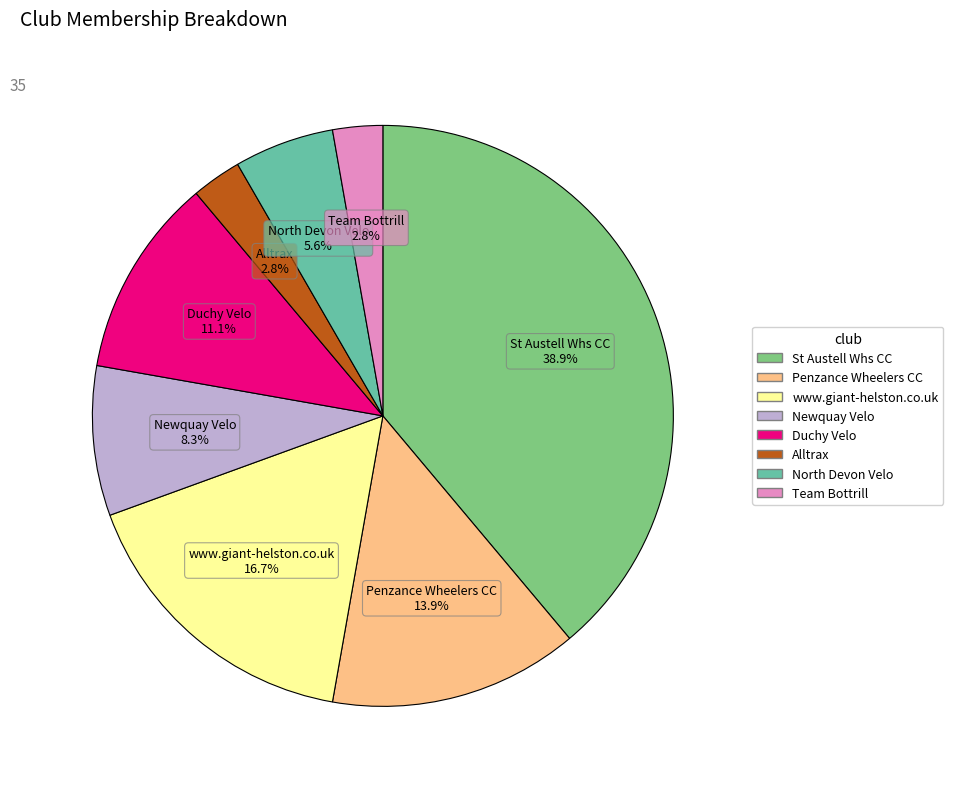

What is the largest slice in the pie chart?

St Austell Whs CC